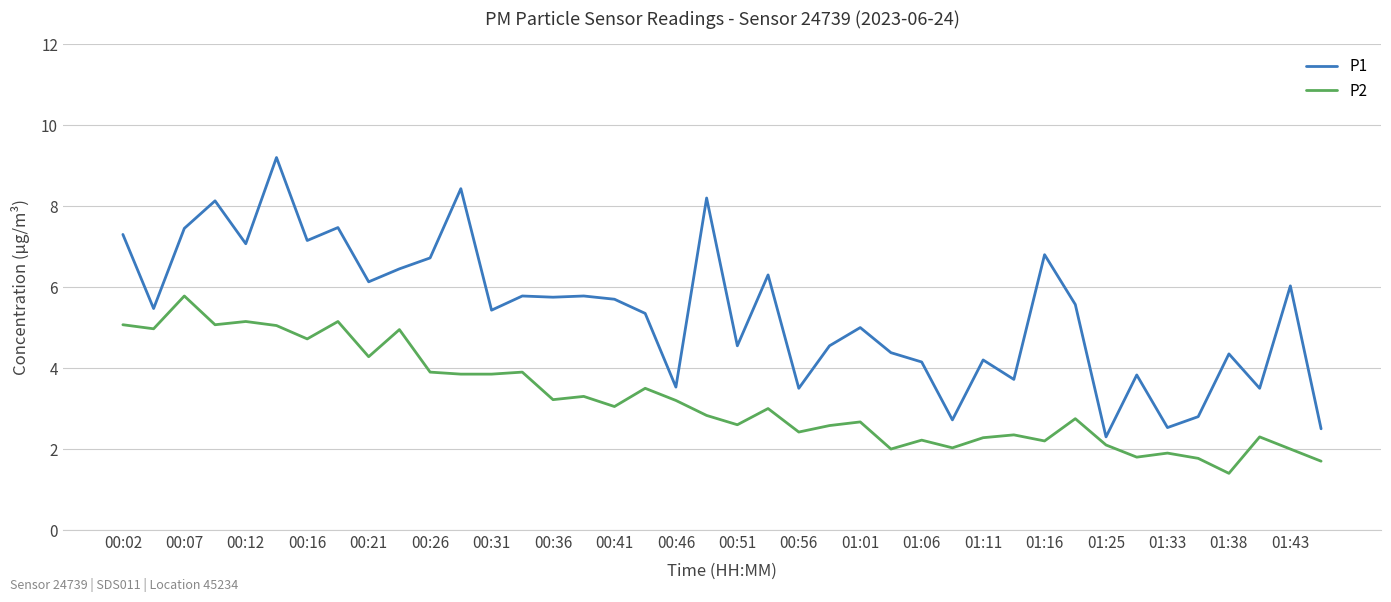

Rank the series by their average value, from highest to lowest.

P1, P2